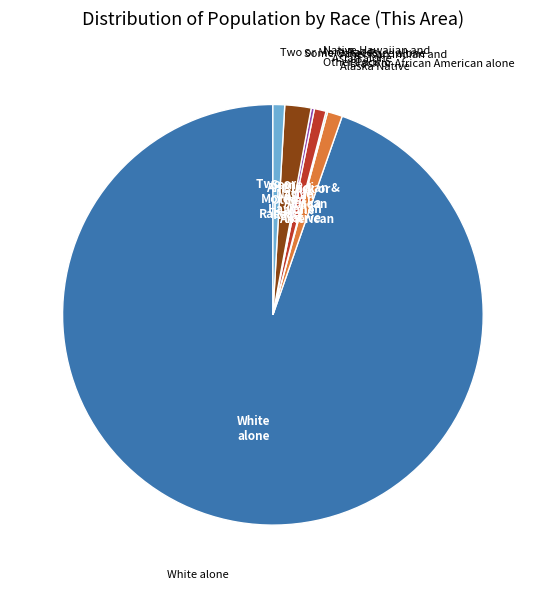

Is there a majority slice in this chart?

Yes